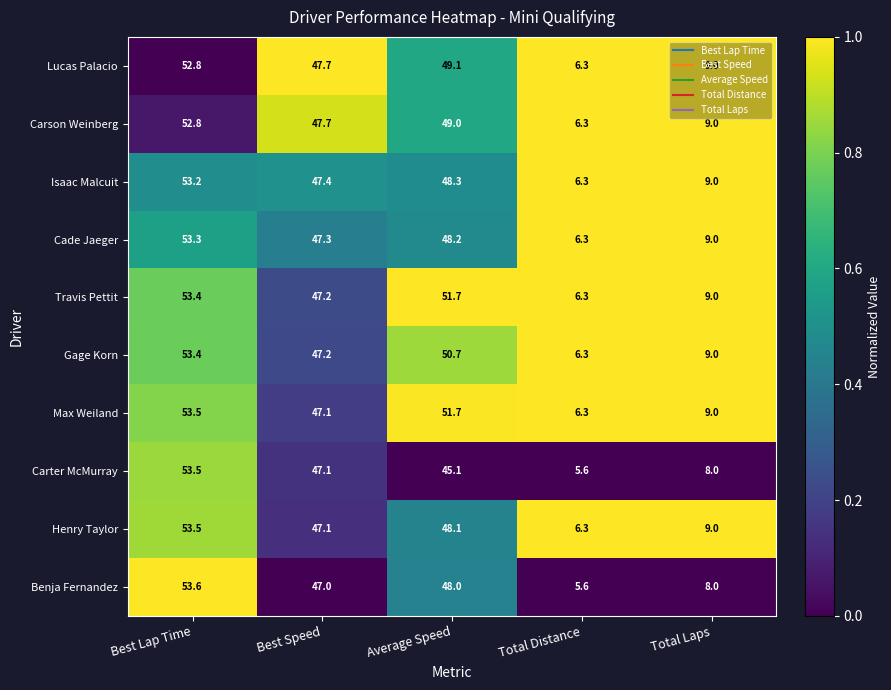

What is the sum of the Carter McMurray values at Average Speed and Best Speed?

92.2